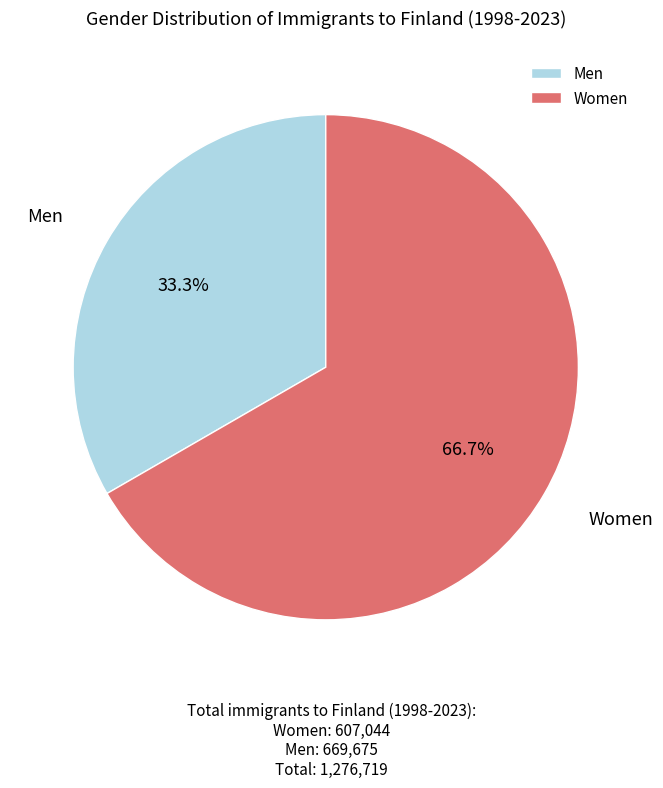

Rank the categories by value from highest to lowest.

Women, Men